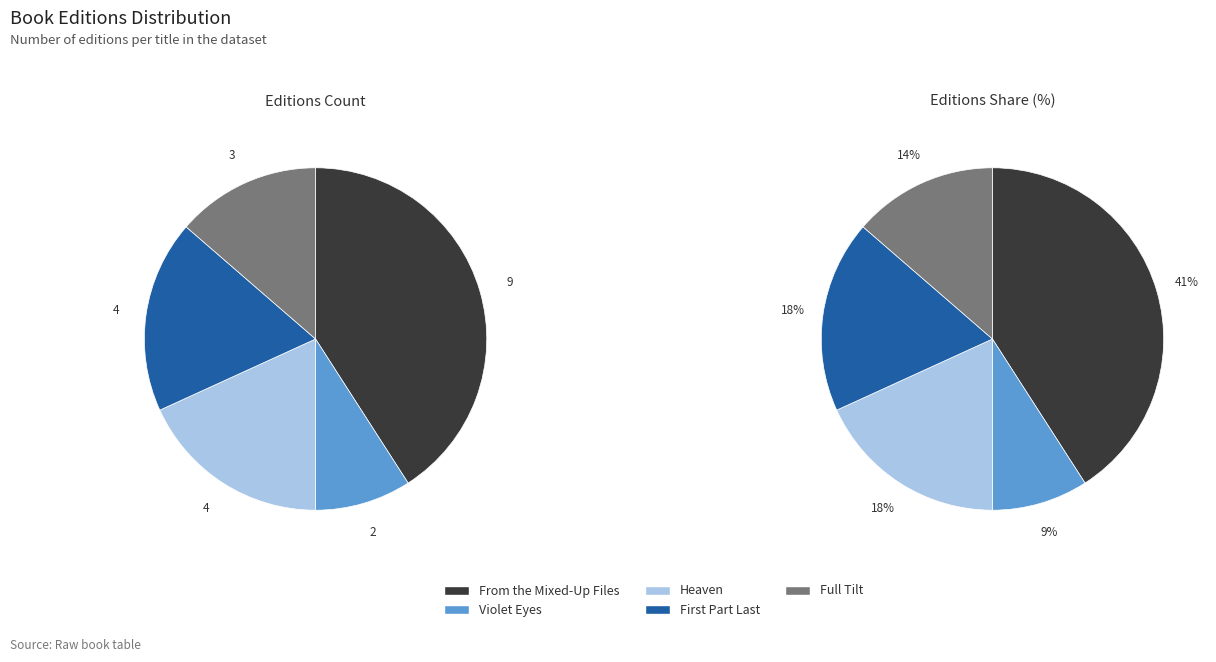

To the nearest percent, what is the average slice percentage?

20%